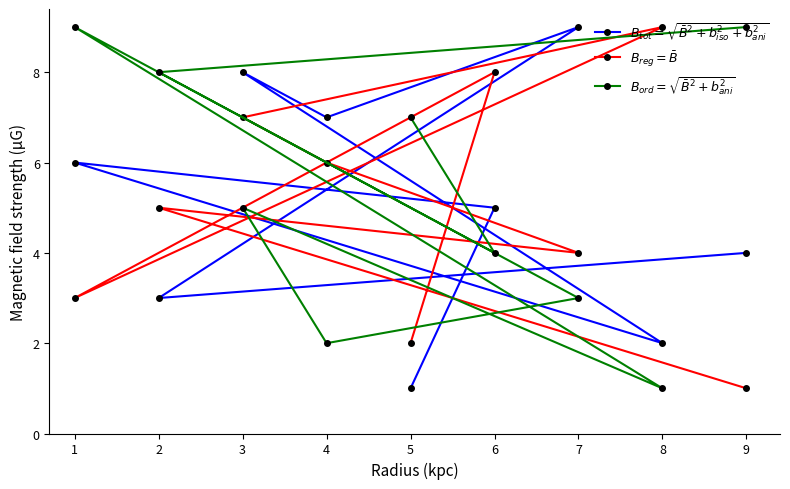

What is the value of the $B_{ord} = \sqrt{\bar{B}^2 + b_{ani}^2}$ point at the 1st from the left?

9